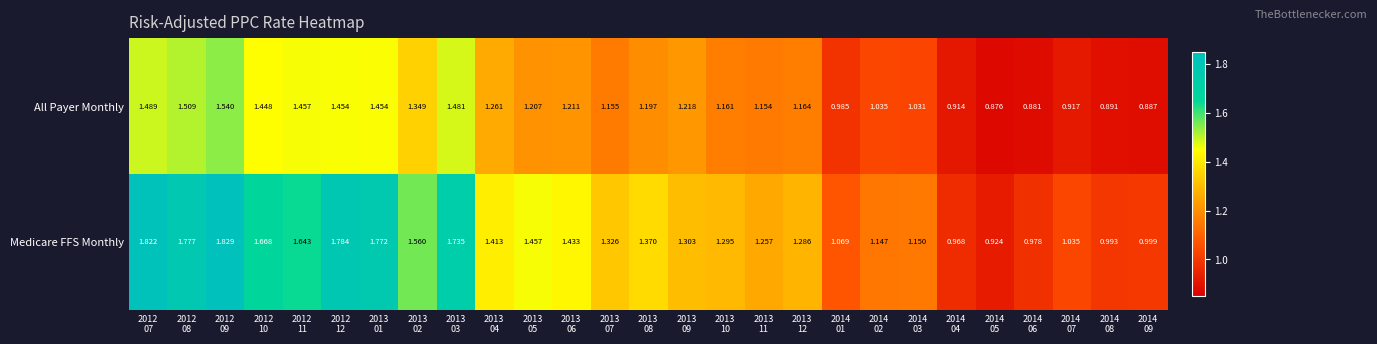

At how many categories does at least one series exceed 1?

22